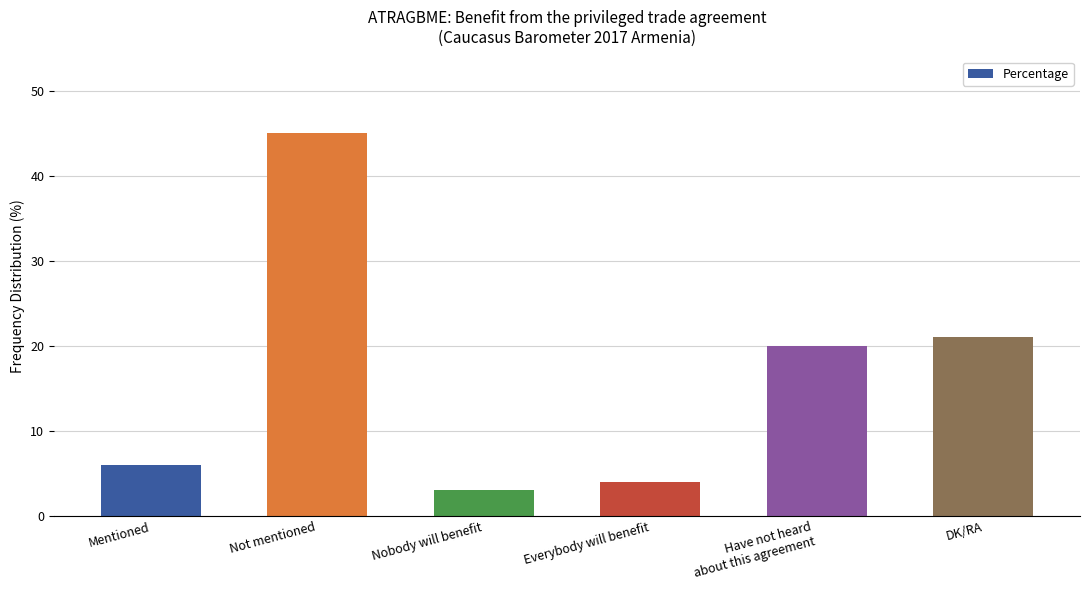

What is the ratio of the value at Not mentioned to the value at Everybody will benefit?

11.2